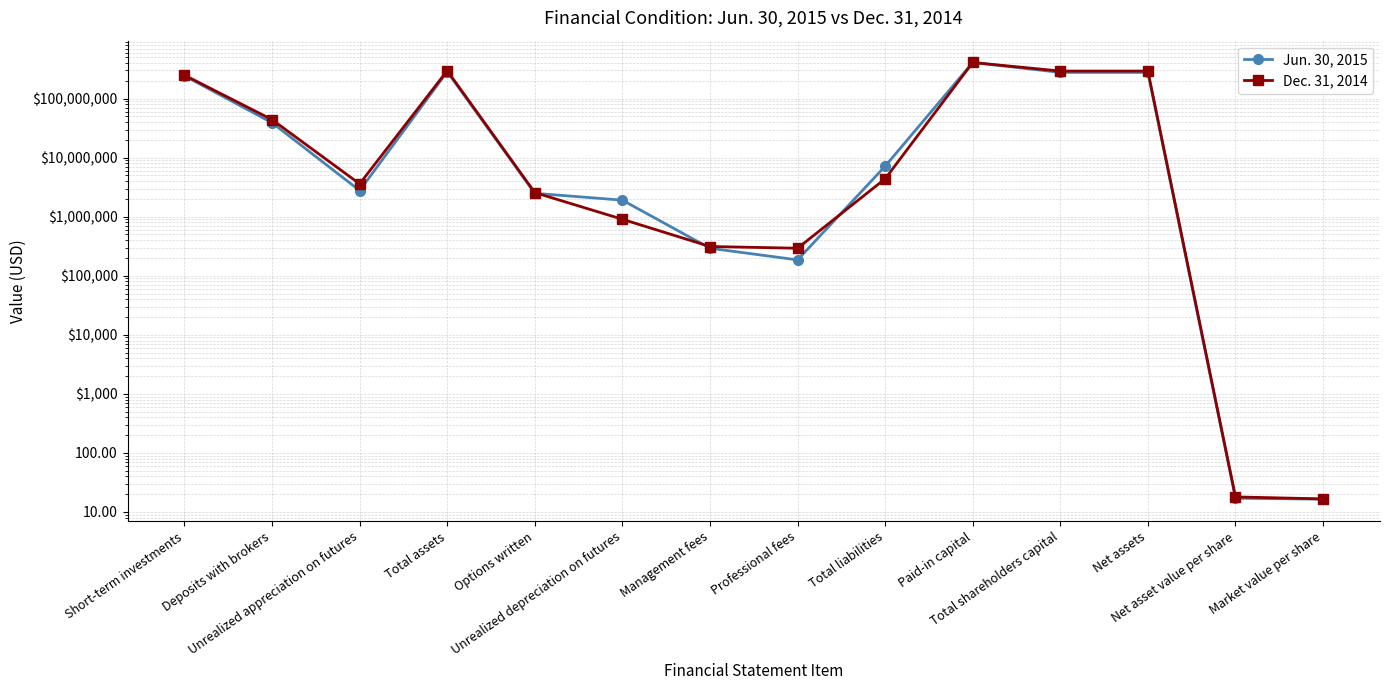

Between Total shareholders capital and Net assets, which is larger?

Total shareholders capital